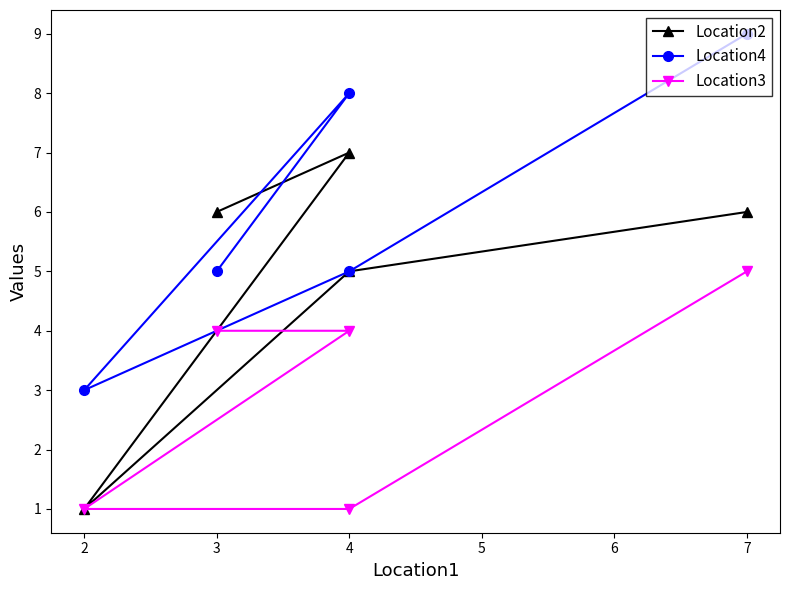

Between 2 and 4, which is larger?

4